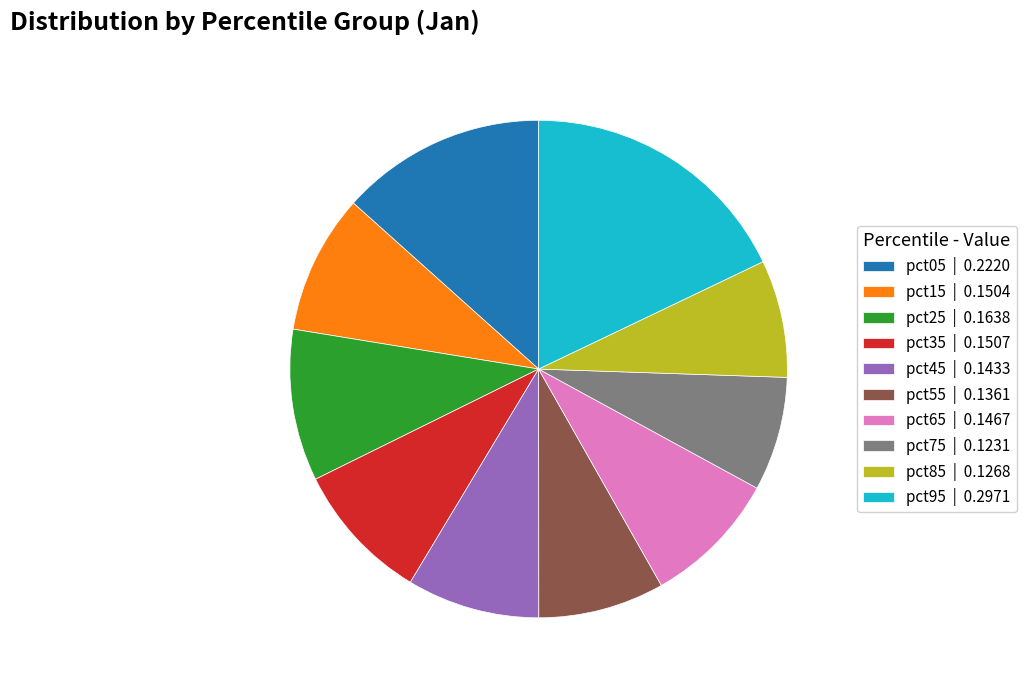

Is the sum of pct75 and pct55 greater than half?

No